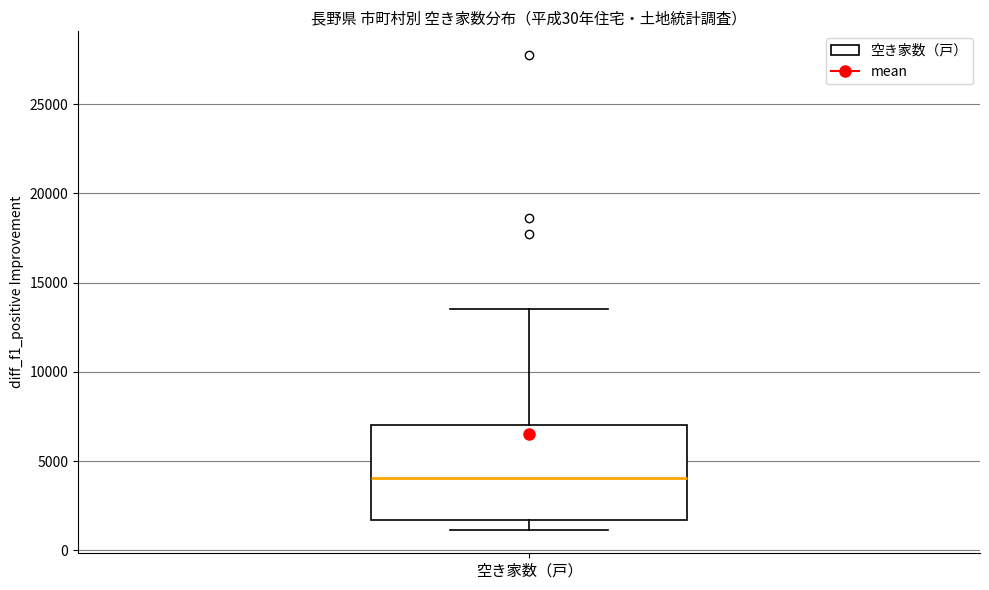

Transcribe this box plot: give where the median line is, the range the box spans, and where the two whiskers end, as read against the y-axis. The values are not printed on the chart, so give them approximately, as read against the axis.

median 4000, box 1500 to 7000, whiskers 1000 to 13500